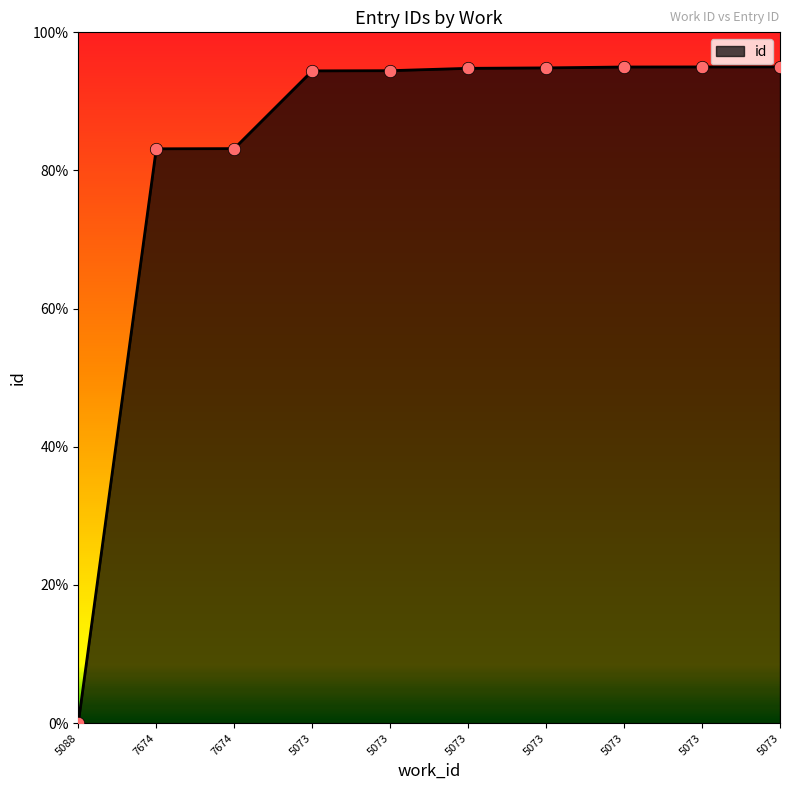

Which has a higher value, 5073 or 5073?

5073